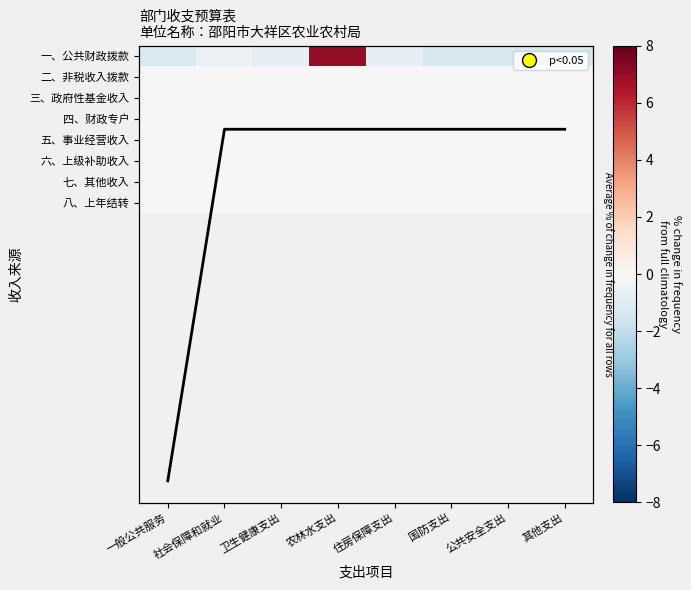

At which category is the sum across all series the highest?

农林水支出